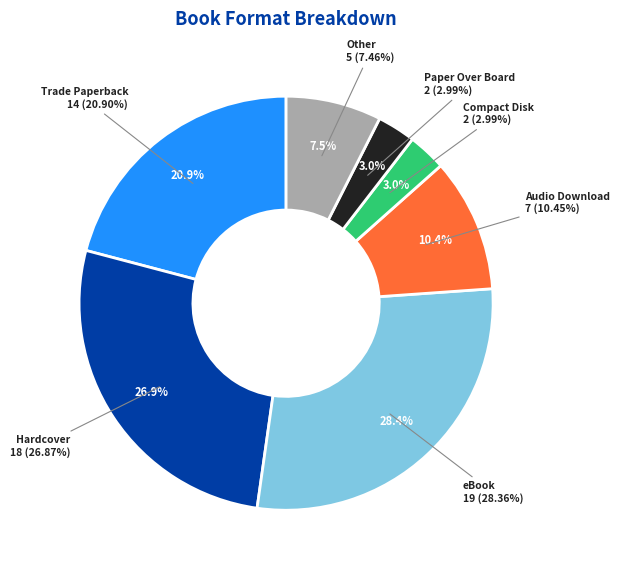

How many segments does this pie chart have?

7